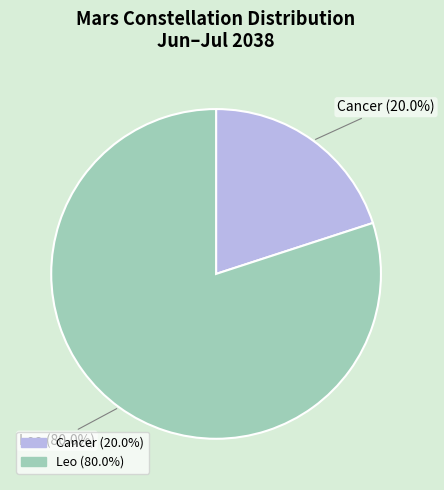

Rank the categories by value from lowest to highest.

Cancer, Leo